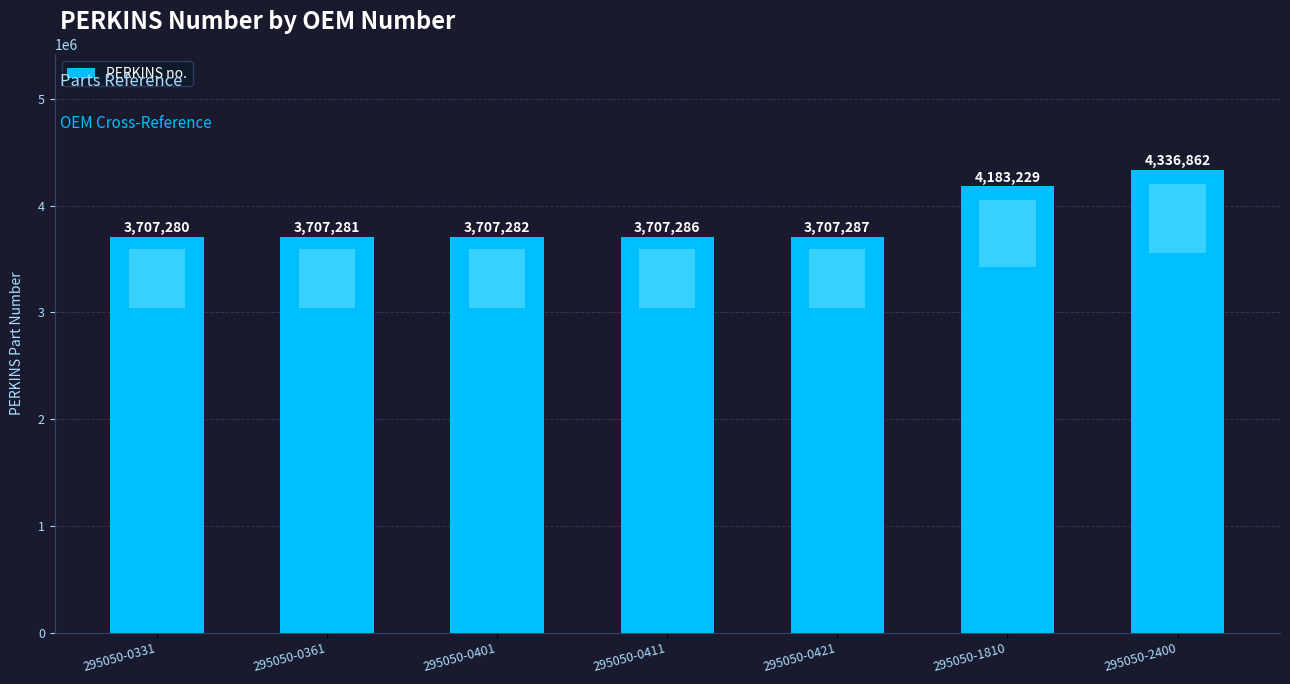

What is the greatest value displayed?

4336862